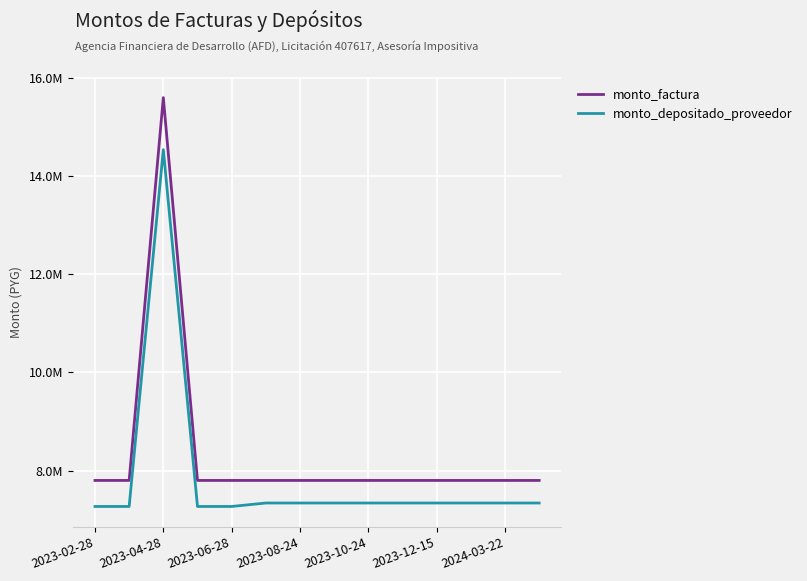

At which label does monto_depositado_proveedor first exceed 7340155?

2023-04-28